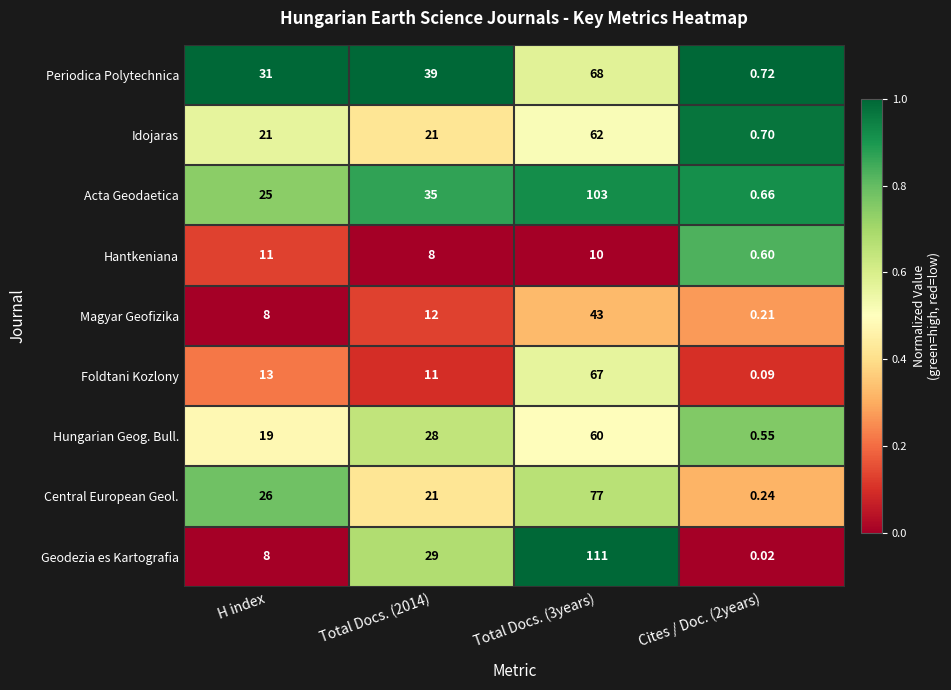

Which series has the widest spread of values?

Geodezia es Kartografia